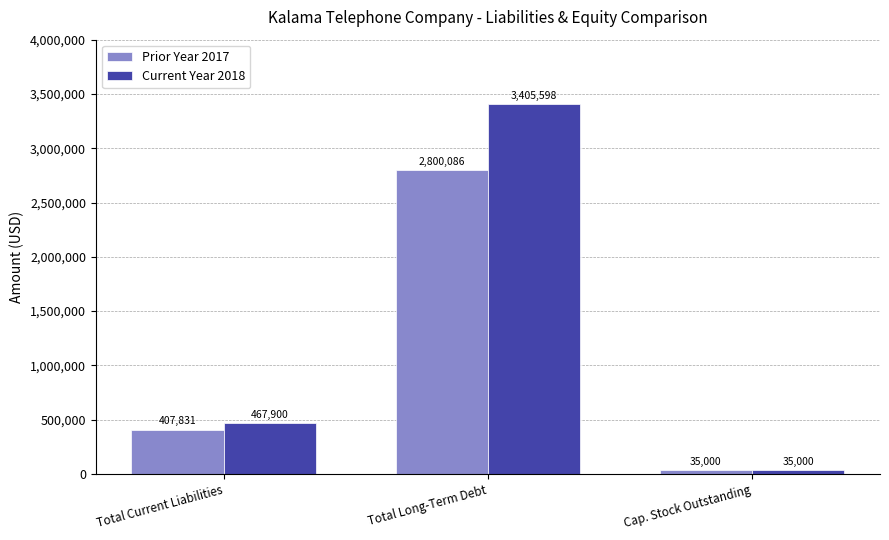

How many Current Year 2018 values are between 35000 and 3405598?

3